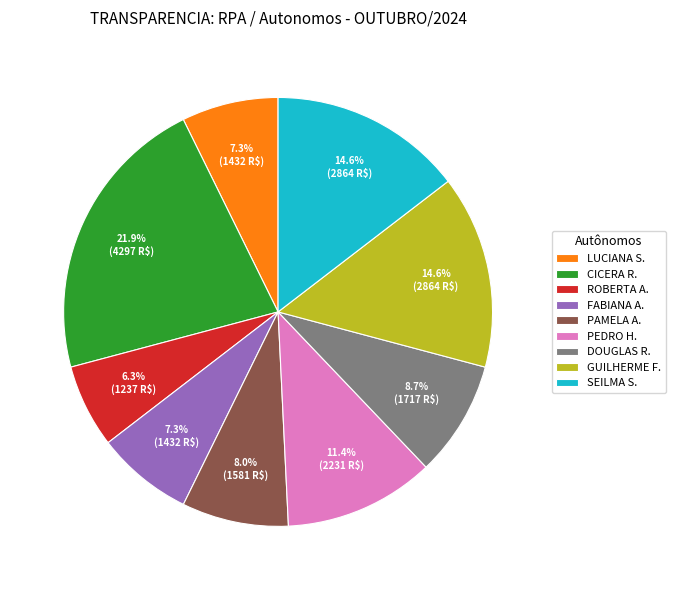

How many segments does this pie chart have?

9